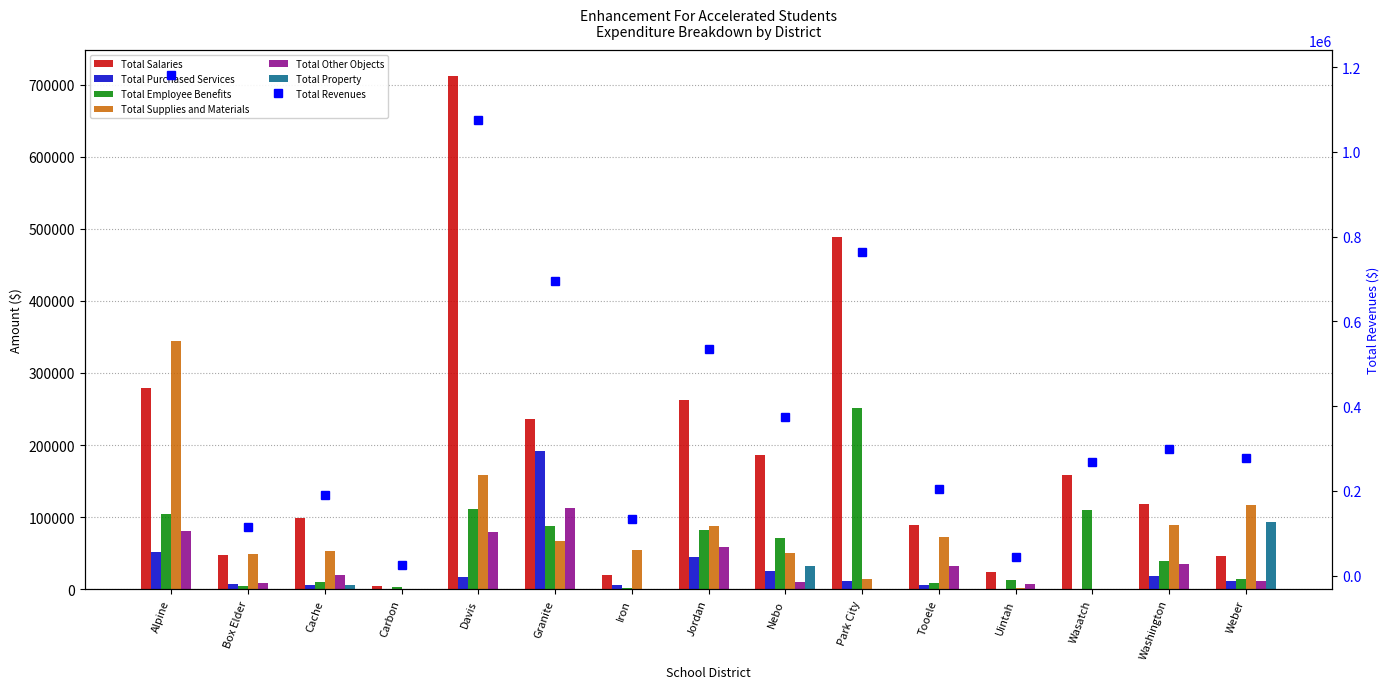

At Iron, list the series in order from largest to smallest.

Total Supplies and Materials, Total Salaries, Total Purchased Services, Total Employee Benefits, Total Other Objects, Total Property